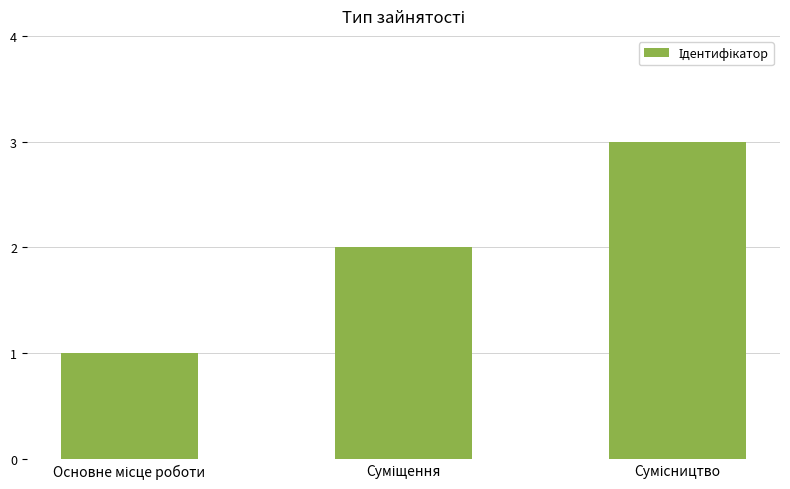

What is the greatest value displayed?

3